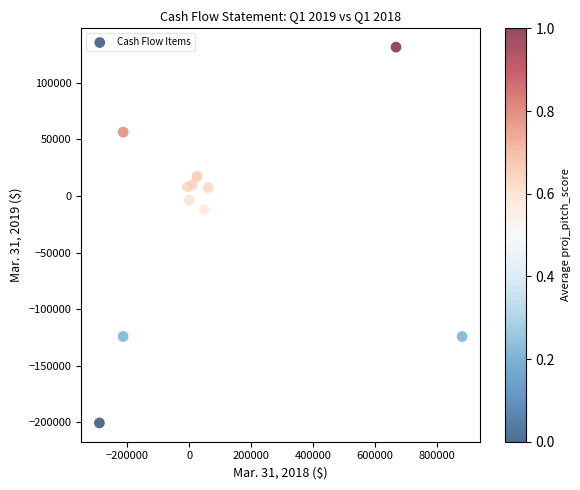

What is the average X value?

87953